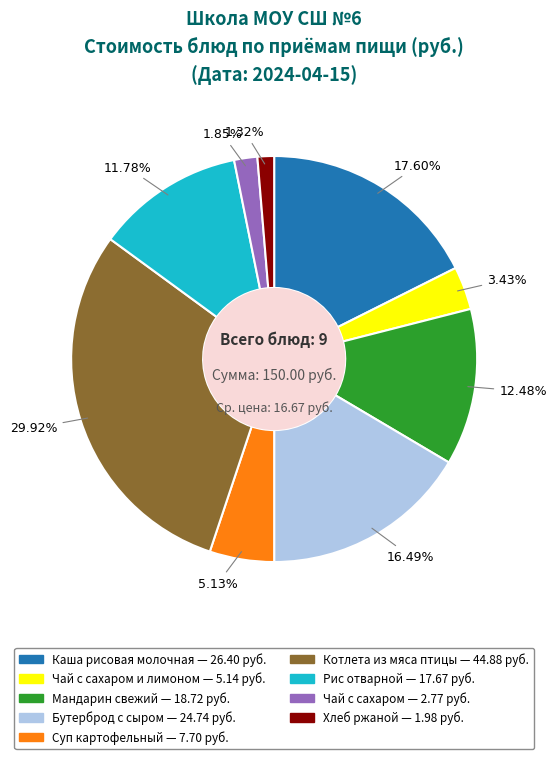

Is there a majority slice in this chart?

No